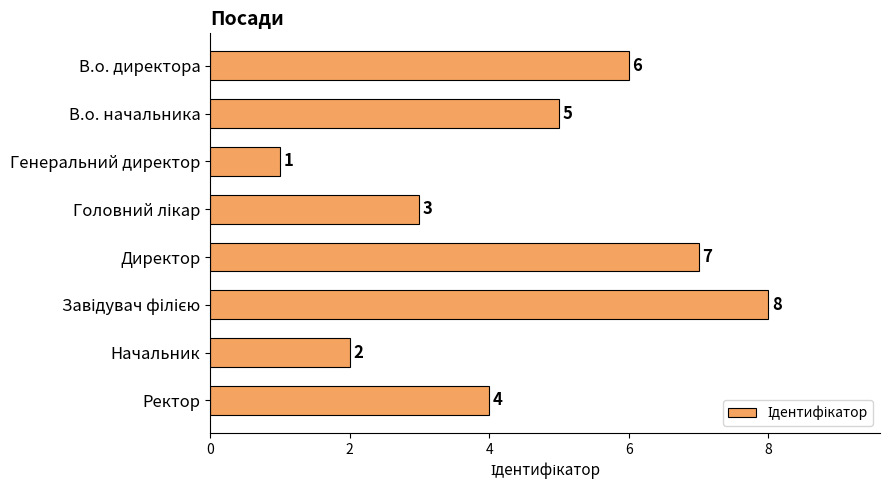

What is the greatest value displayed?

8